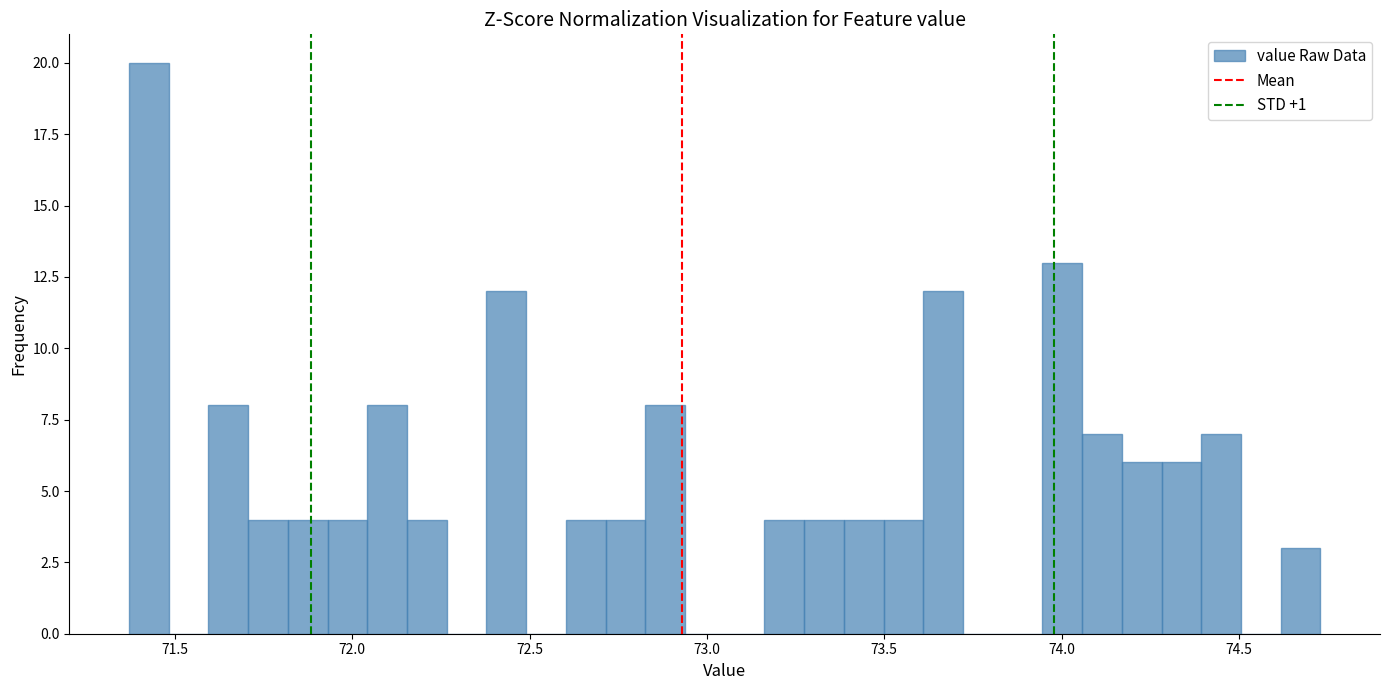

Around what value on the x-axis is the tallest bar? Give the approximate position of its centre, as read against the axis.

71.45